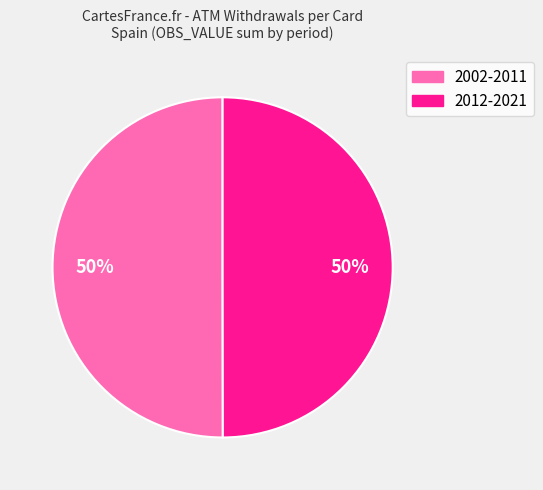

To the nearest percent, what is the average slice percentage?

50%